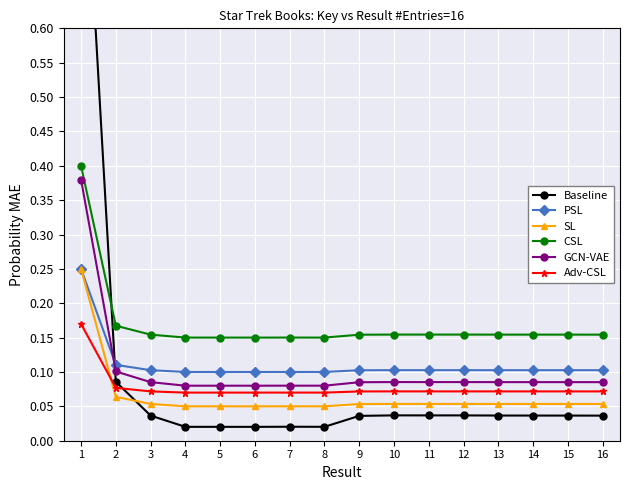

Where is GCN-VAE nearest to the value 0?

6